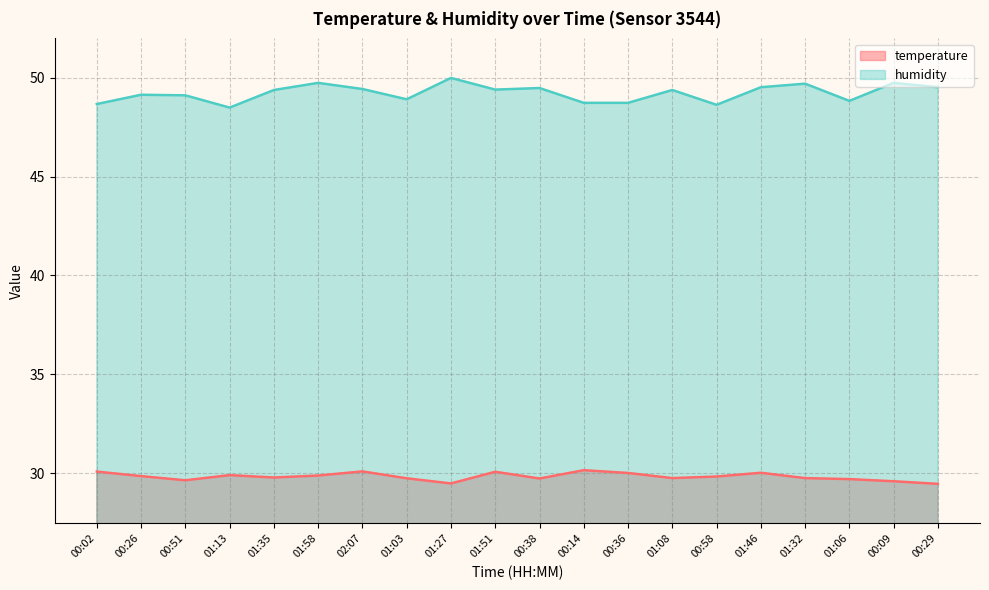

Reading left to right, extract all data points from this chart.

temperature: 00:02=30.1	00:26=29.9	00:51=29.6	01:13=29.9	01:35=29.8	01:58=29.9	02:07=30.1	01:03=29.7	01:27=29.5	01:51=30.1	00:38=29.7	00:14=30.1	00:36=30.0	01:08=29.8	00:58=29.8	01:46=30.0	01:32=29.8	01:06=29.7	00:09=29.6	00:29=29.5
humidity: 00:02=48.7	00:26=49.1	00:51=49.1	01:13=48.5	01:35=49.4	01:58=49.7	02:07=49.4	01:03=48.9	01:27=50.0	01:51=49.4	00:38=49.5	00:14=48.7	00:36=48.7	01:08=49.4	00:58=48.6	01:46=49.5	01:32=49.7	01:06=48.8	00:09=49.7	00:29=49.5